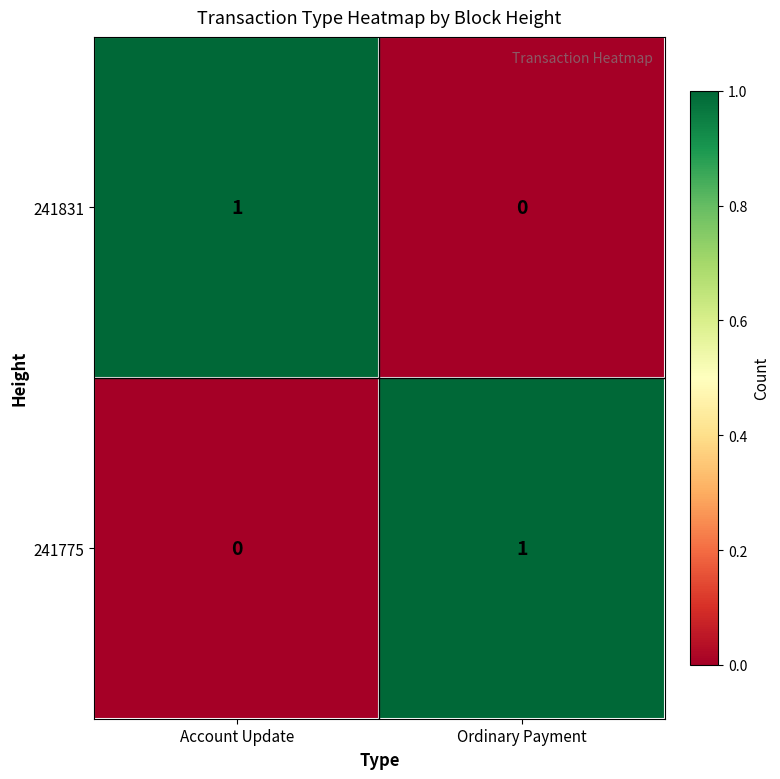

List the labels in order of 241831 value, largest first.

Account Update, Ordinary Payment